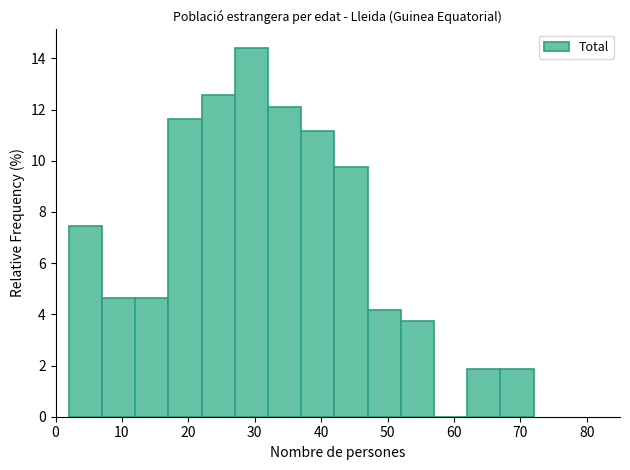

How tall is the bar that spans 22 to 27 on the x-axis? The values are not printed on the chart, so give them approximately, as read against the axis.

12.6